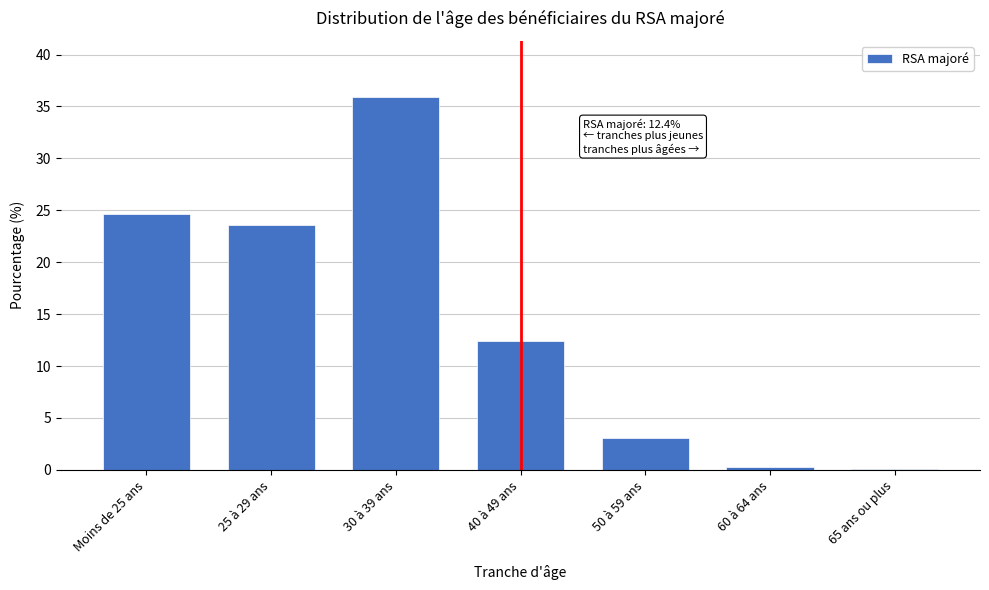

Reading right to left, transcribe all the data shown in this chart.

65 ans ou plus=0.1	60 à 64 ans=0.3	50 à 59 ans=3.0	40 à 49 ans=12.4	30 à 39 ans=35.9	25 à 29 ans=23.6	Moins de 25 ans=24.7